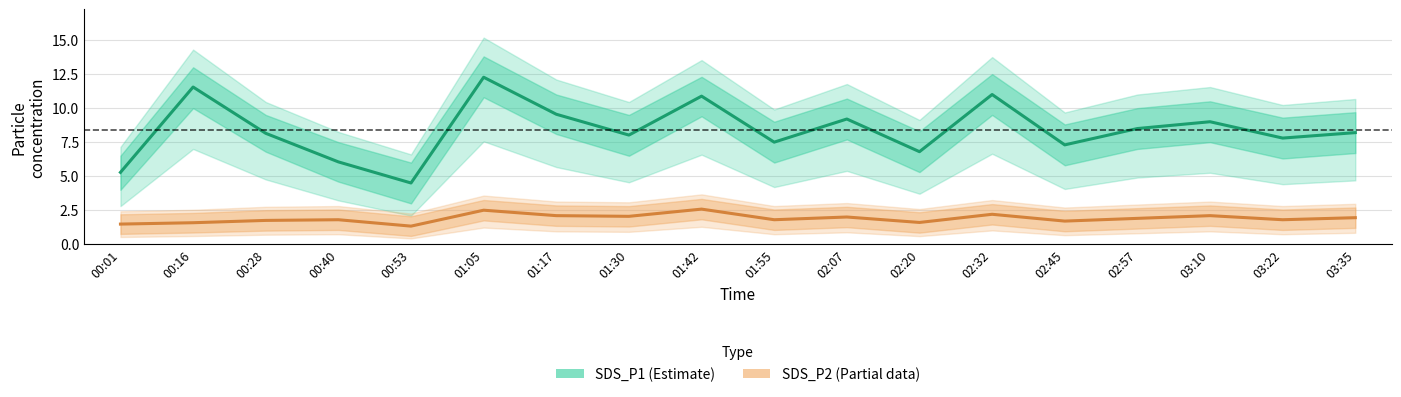

What is the average value of the SDS_P2 (Partial) series?

1.9